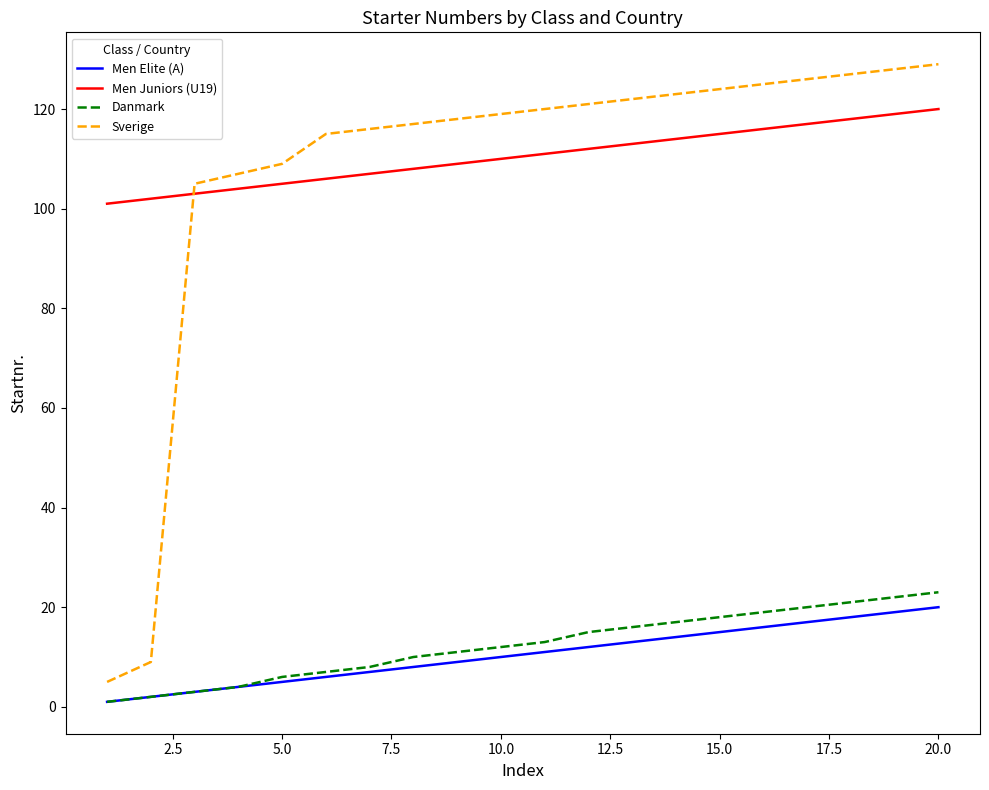

What is the greatest value displayed?

129